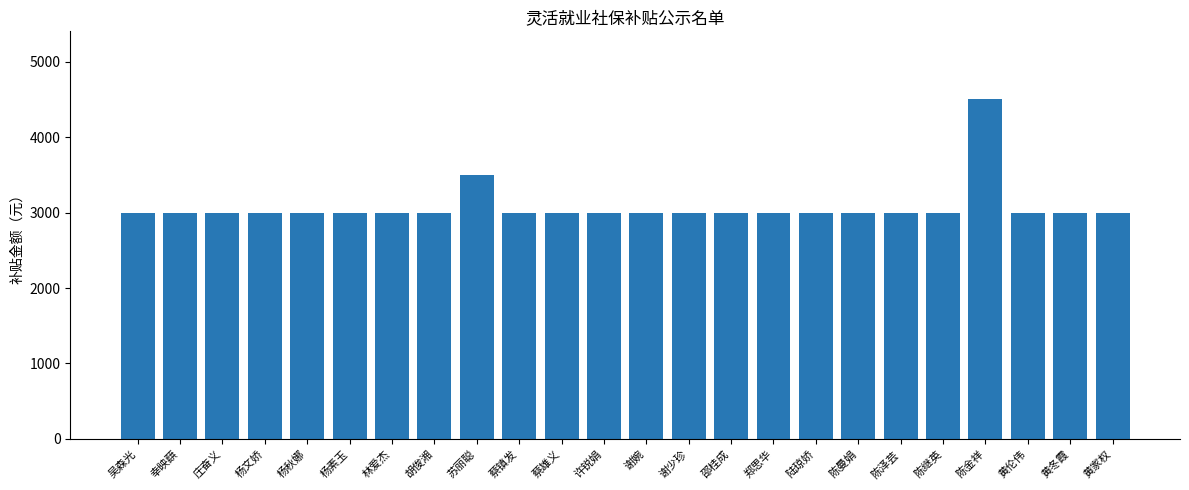

What position from the right is 陈金祥?

4